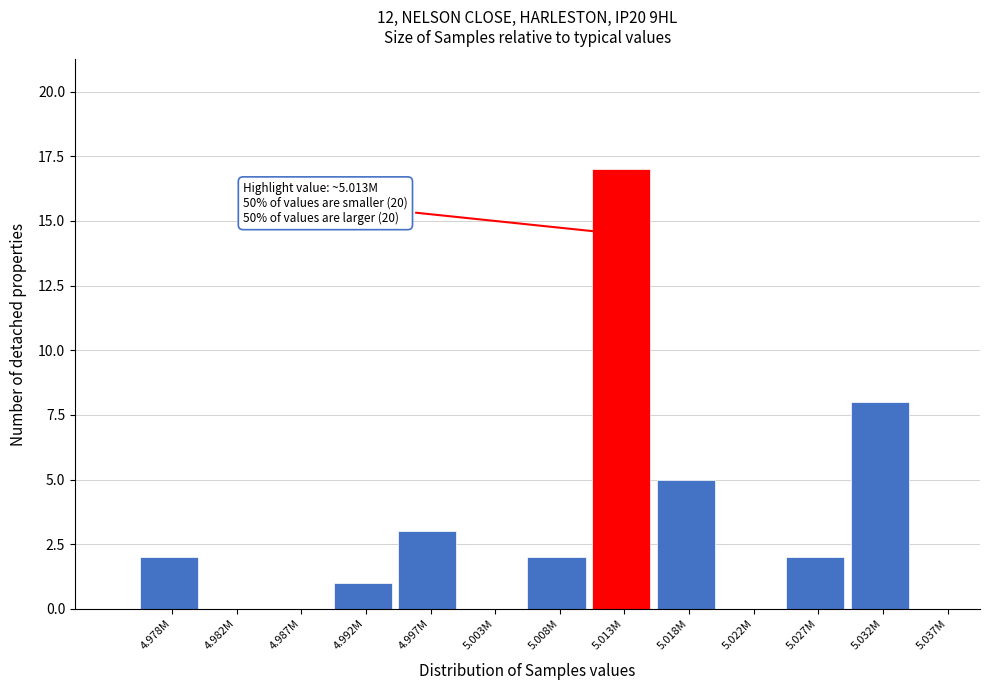

Reading left to right, transcribe all the data shown in this chart.

4.978M=2	4.982M=0	4.987M=0	4.992M=1	4.997M=3	5.003M=0	5.008M=2	5.013M=17	5.018M=5	5.022M=0	5.027M=2	5.032M=8	5.037M=0